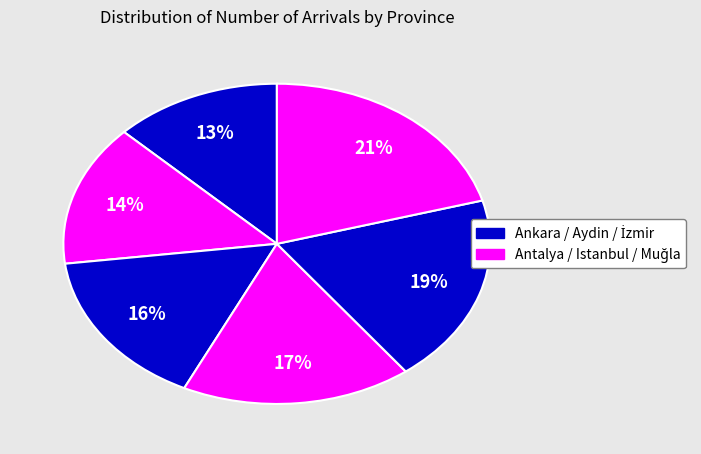

How many segments does this pie chart have?

6